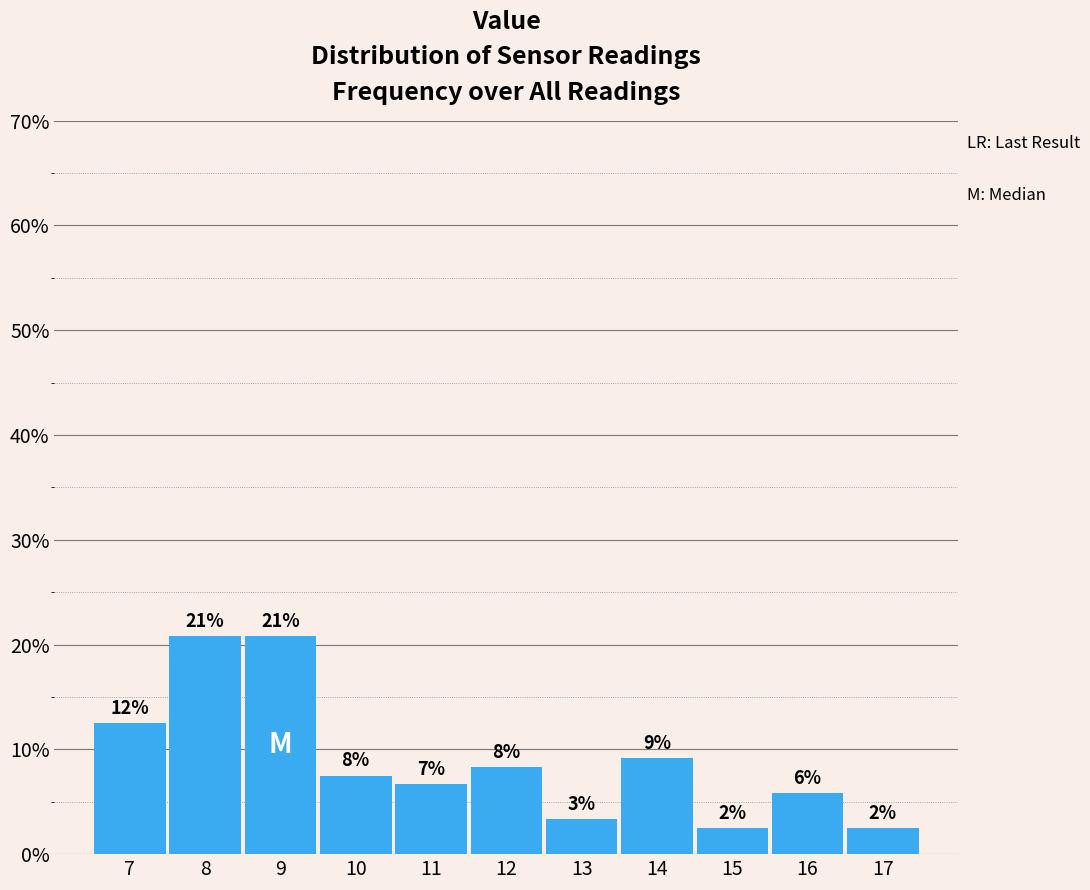

Are the bars horizontal?

No